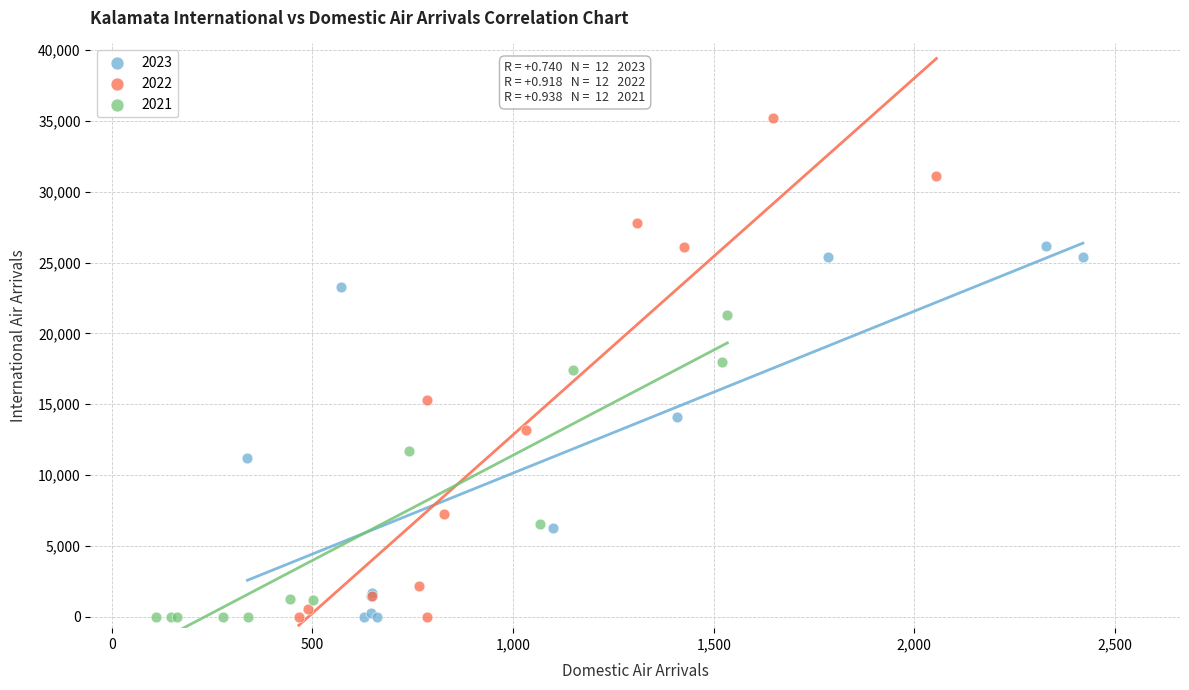

Which series has the widest spread of Y values?

2022